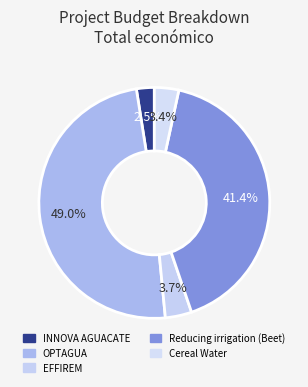

Count the number of slices in the pie.

5